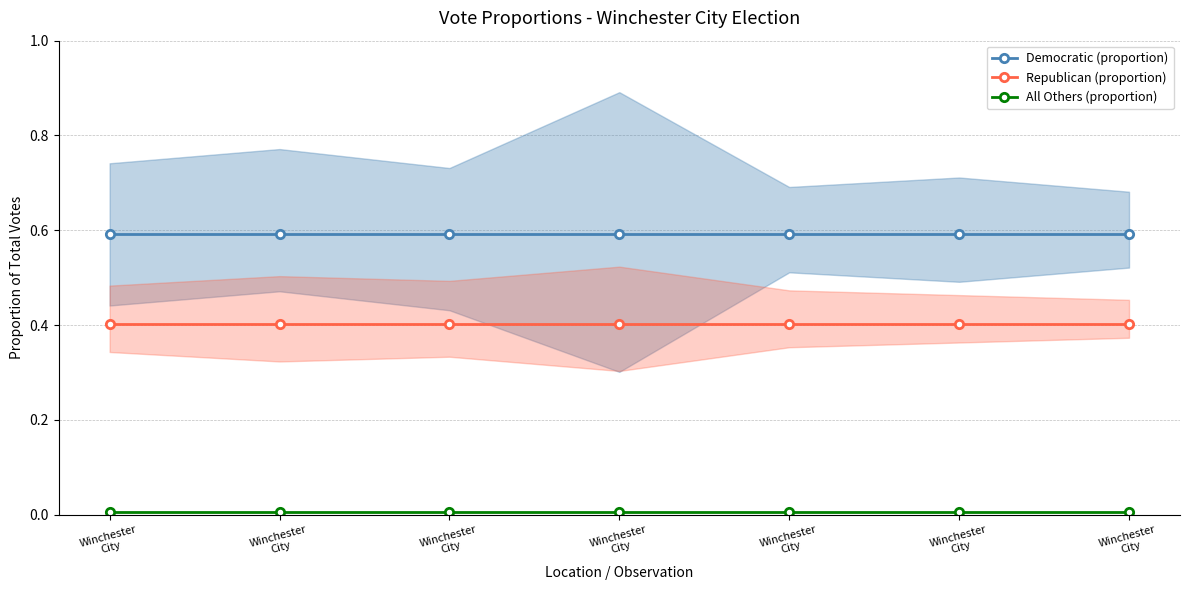

True or false: All Others (proportion) has a value of 0.0 at Winchester
City.

True